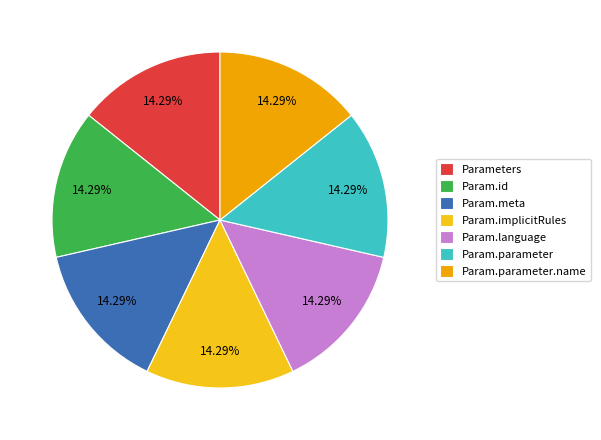

Combined, do Parameters and Param.language account for over 50%?

No